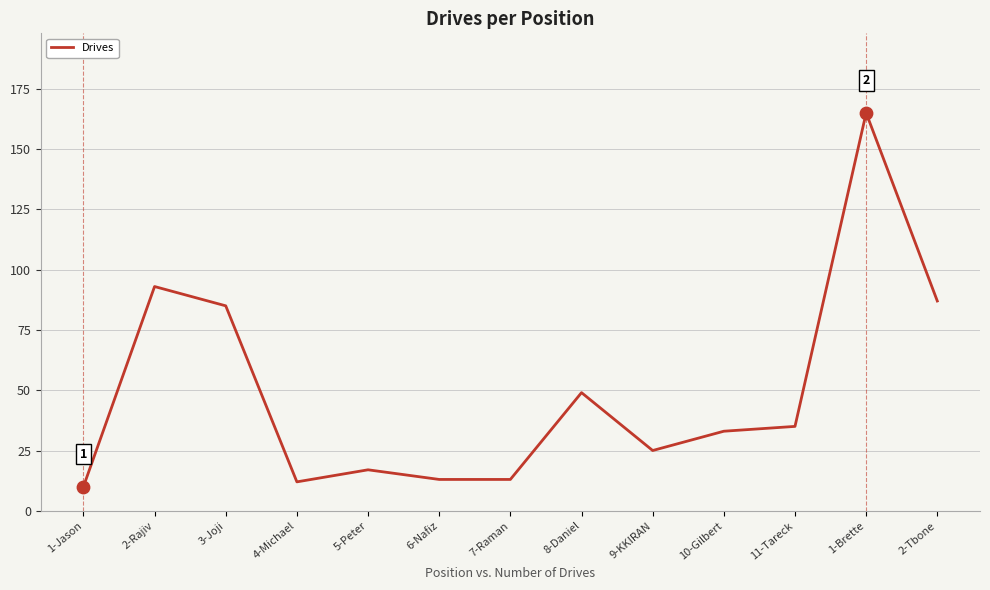

What is the change in value from 9-KKIRAN to 10-Gilbert?

+8